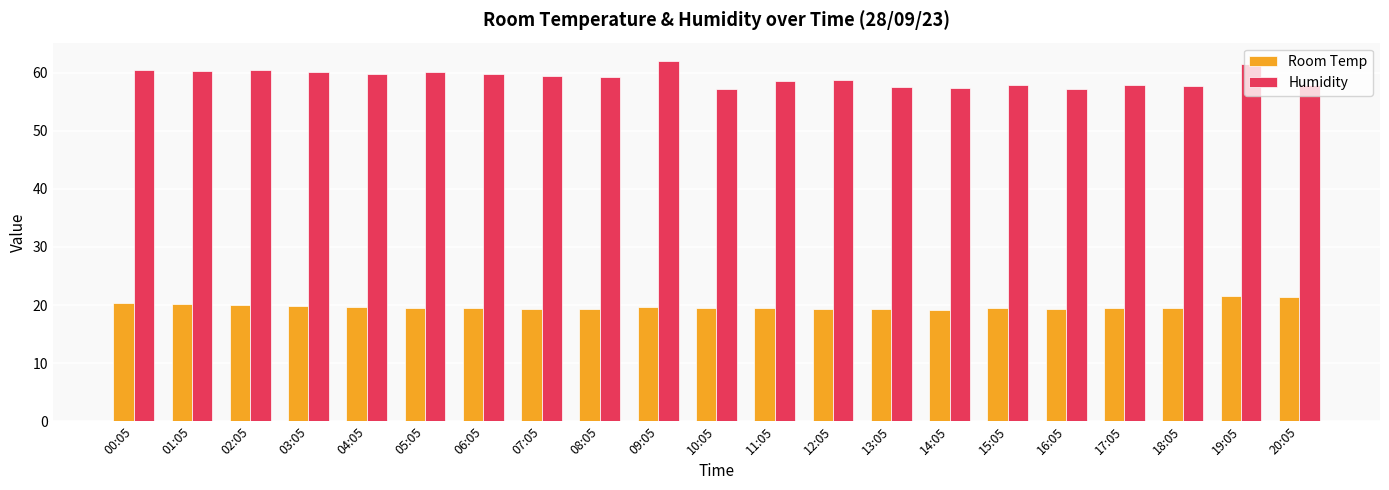

What value does the Room Temp series have at 05:05?

19.6